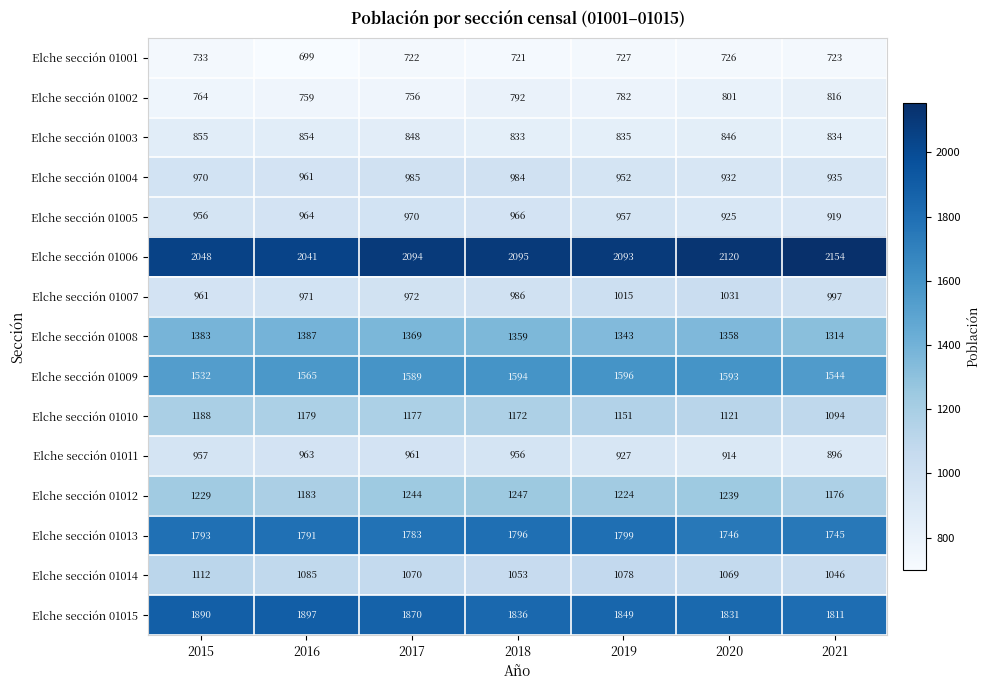

List the labels in order of Elche sección 01007 value, smallest first.

2015, 2016, 2017, 2018, 2021, 2019, 2020